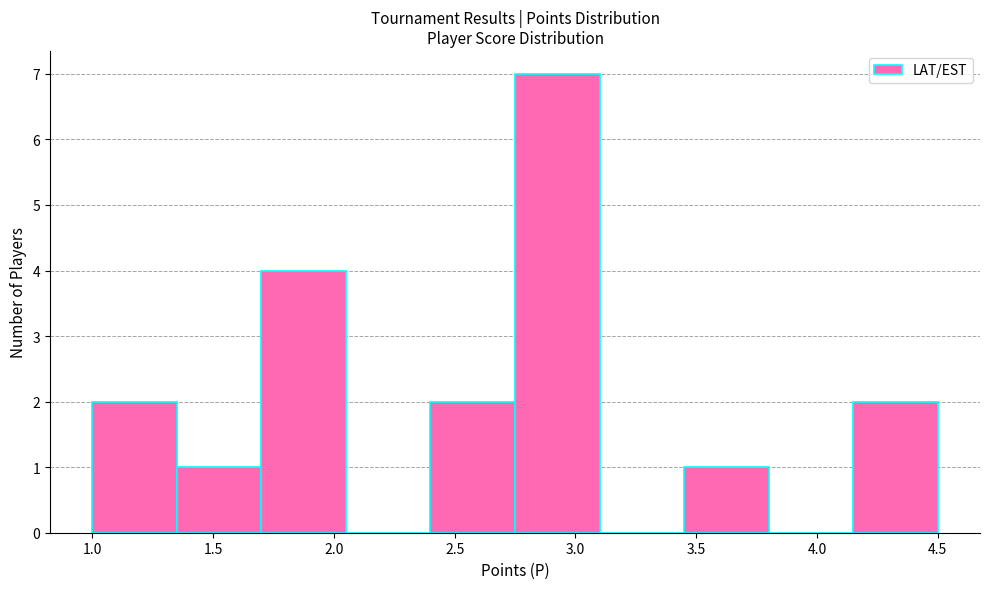

Over which range of the x-axis is the bar tallest?

2.75 to 3.10